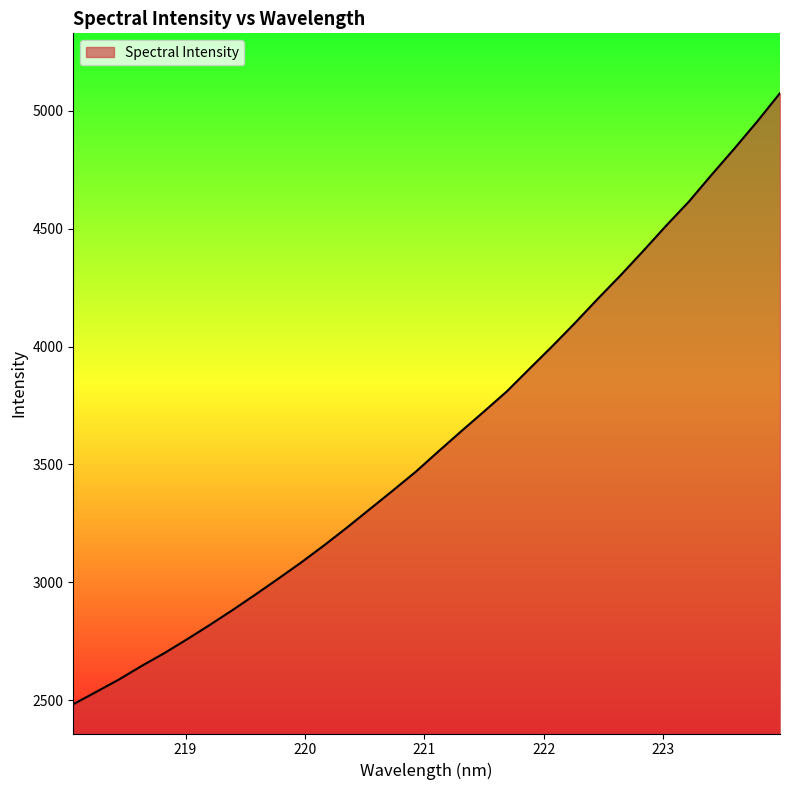

What is the difference between the maximum and minimum values?

2592.5